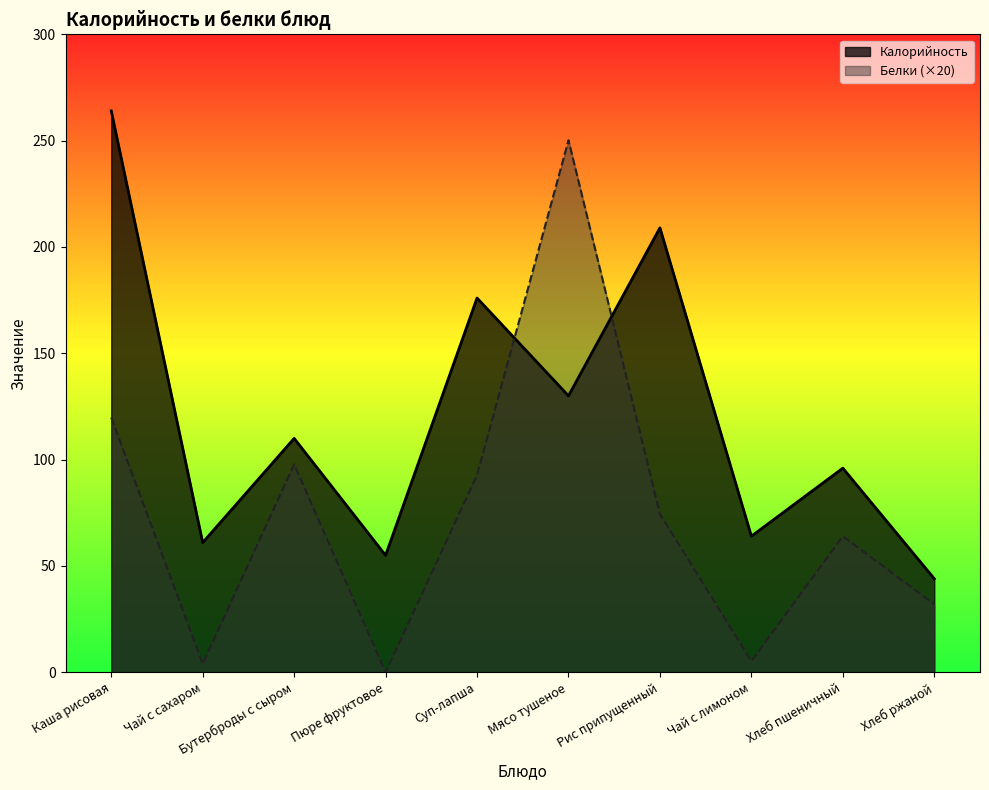

What position from the right is Мясо тушеное?

5